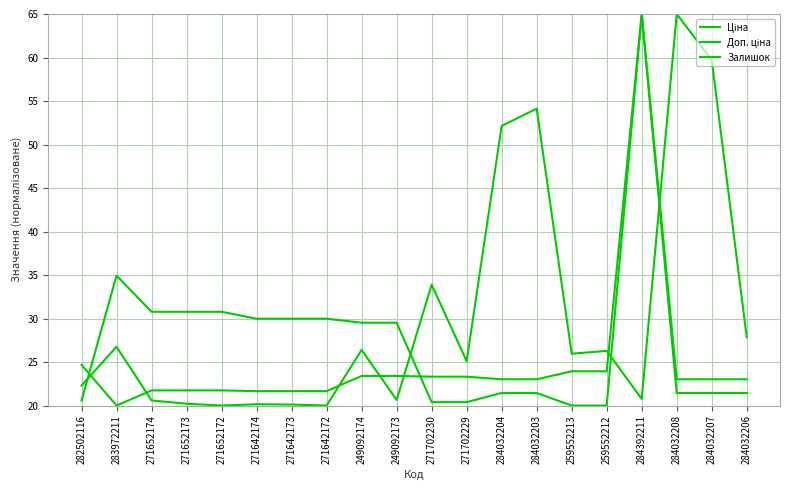

Rank the series by their average value, from highest to lowest.

Залишок, Доп. ціна, Ціна